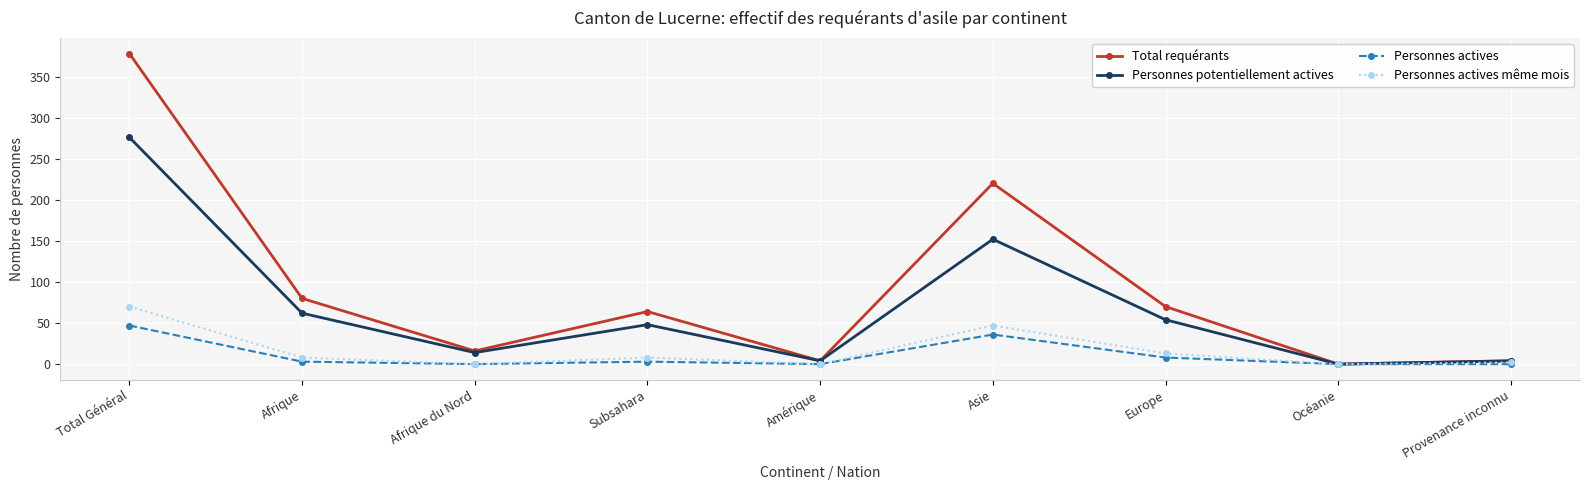

Where is the first local minimum for Personnes potentiellement actives?

Afrique du Nord